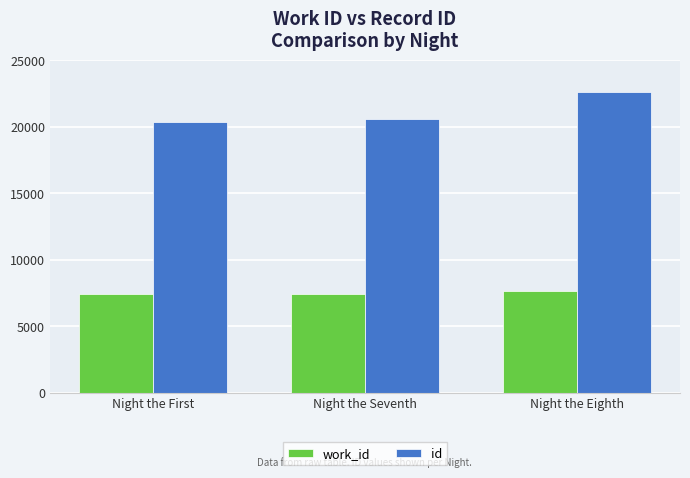

How many distinct data groups are displayed?

2